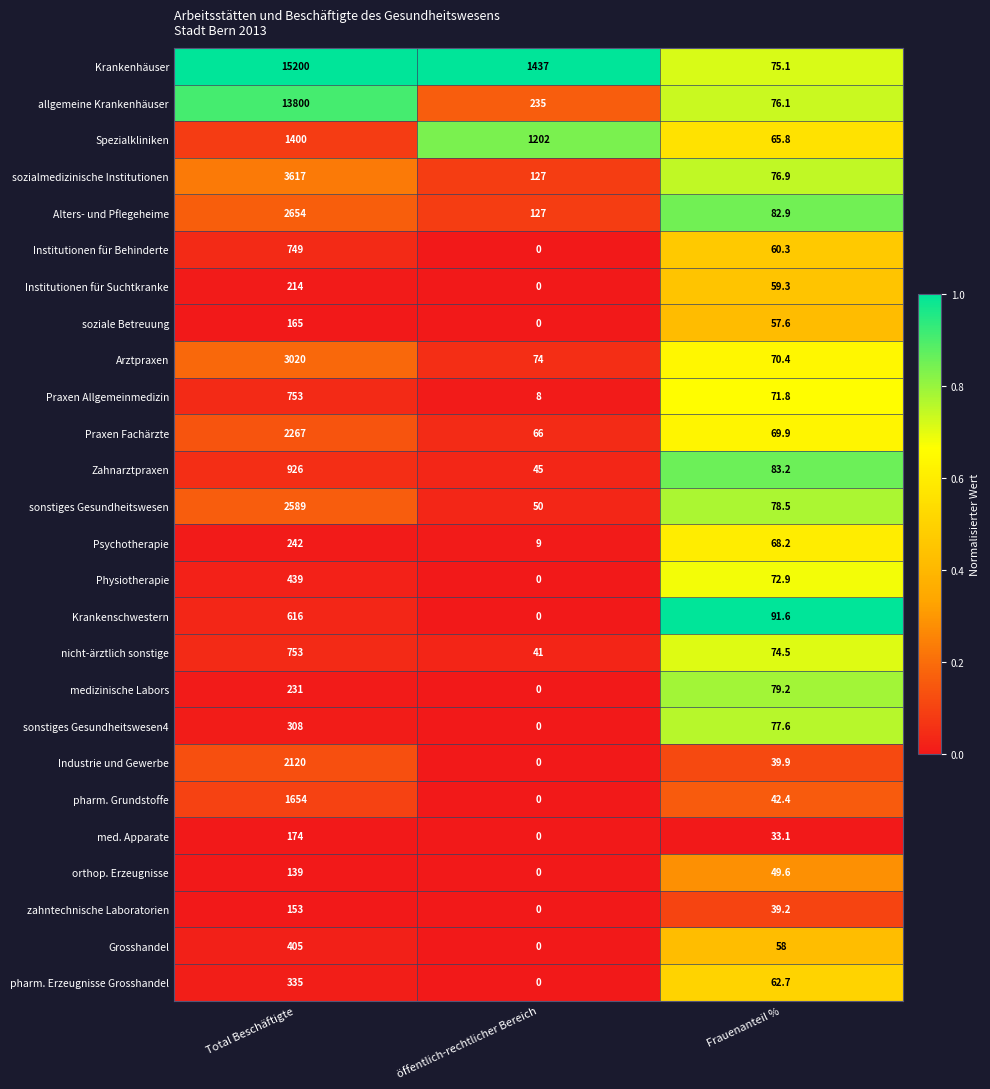

At how many categories does at least one series exceed 0?

3